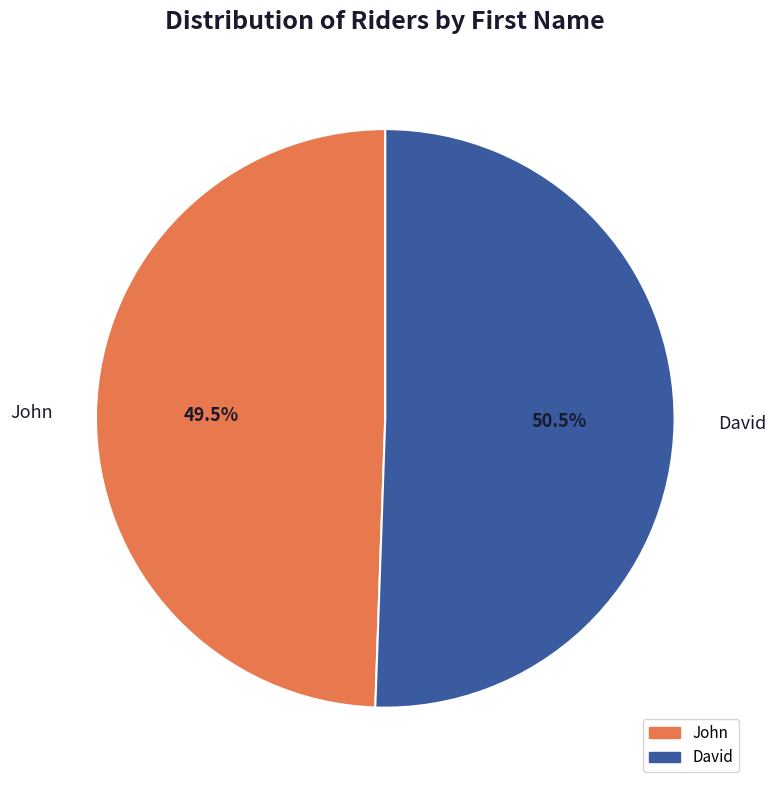

What percentage is NOT represented by David?

49.5%